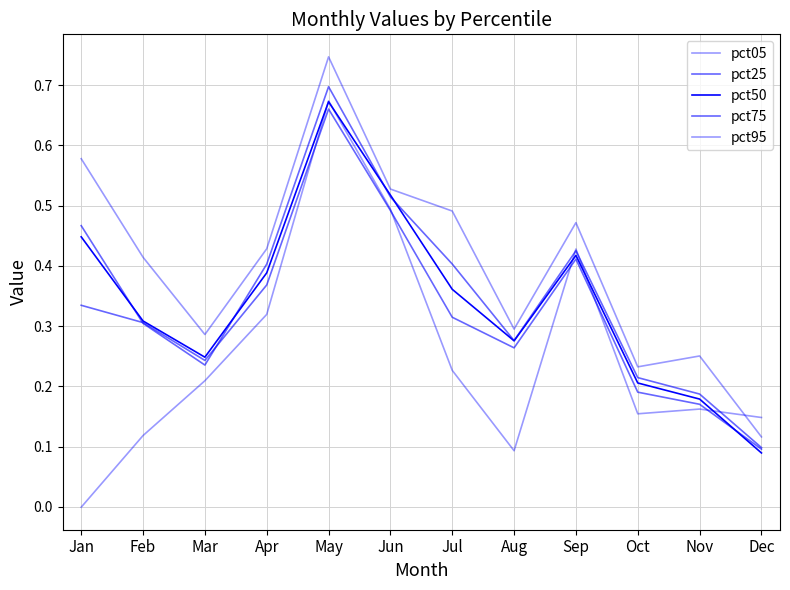

Is this an area chart (filled region under the line)?

No